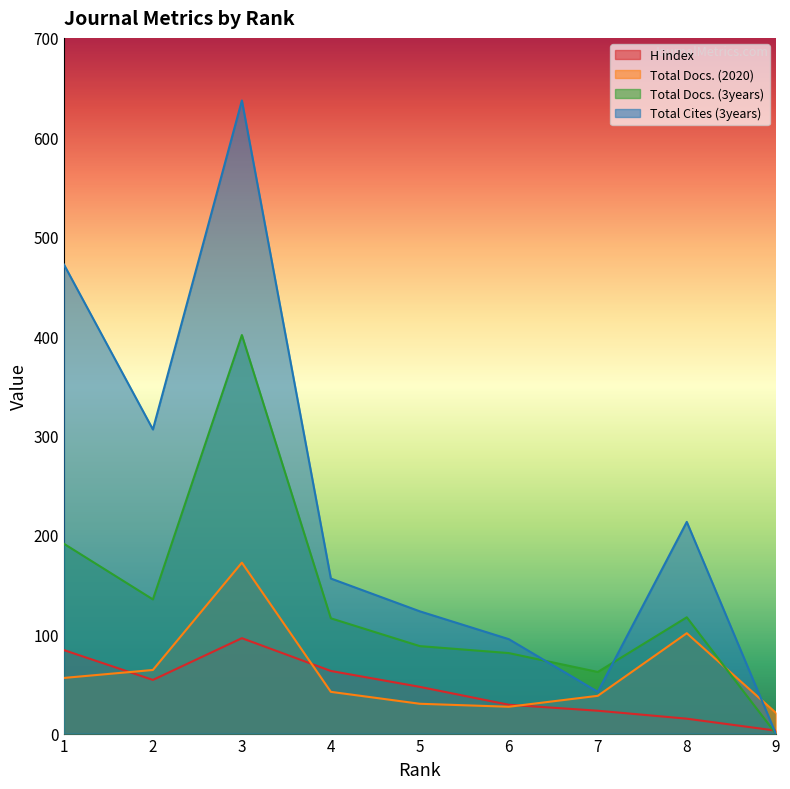

Where is Total Cites (3years) nearest to the value 318?

2